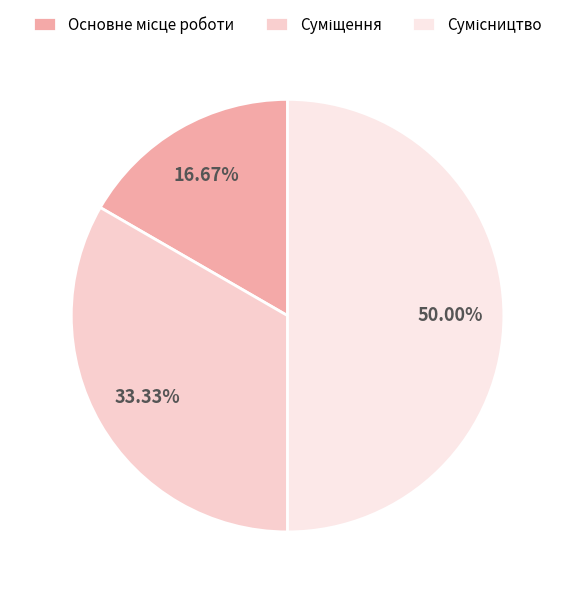

Which has a higher value, Сумісництво or Основне місце роботи?

Сумісництво